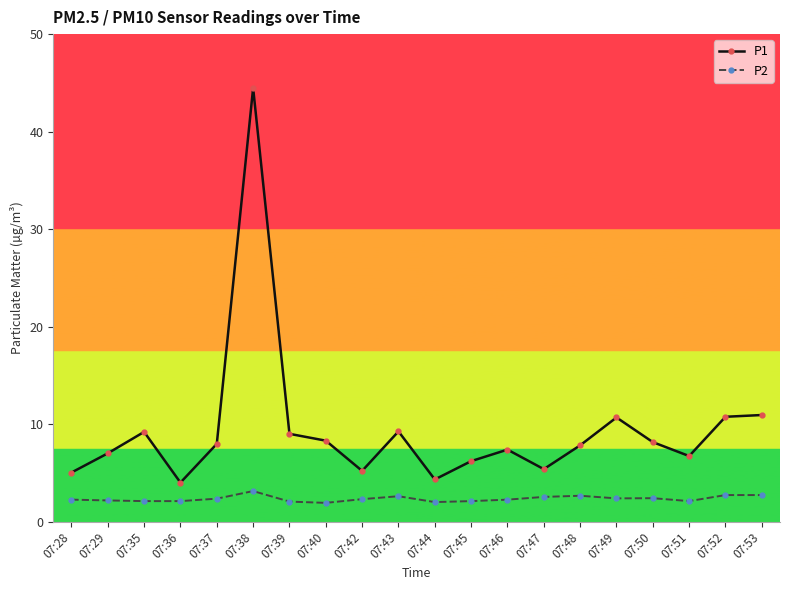

Count the number of categories in the chart.

20